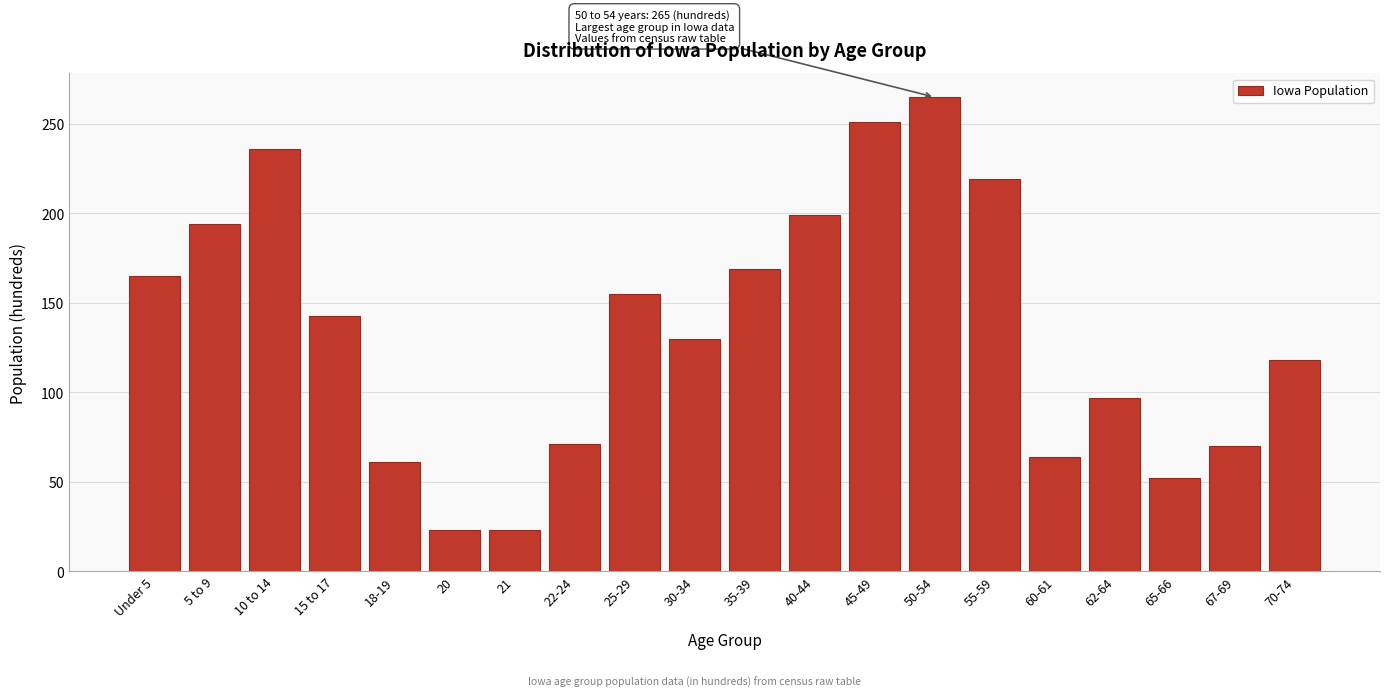

Which has a higher value, 18-19 or 10 to 14?

10 to 14